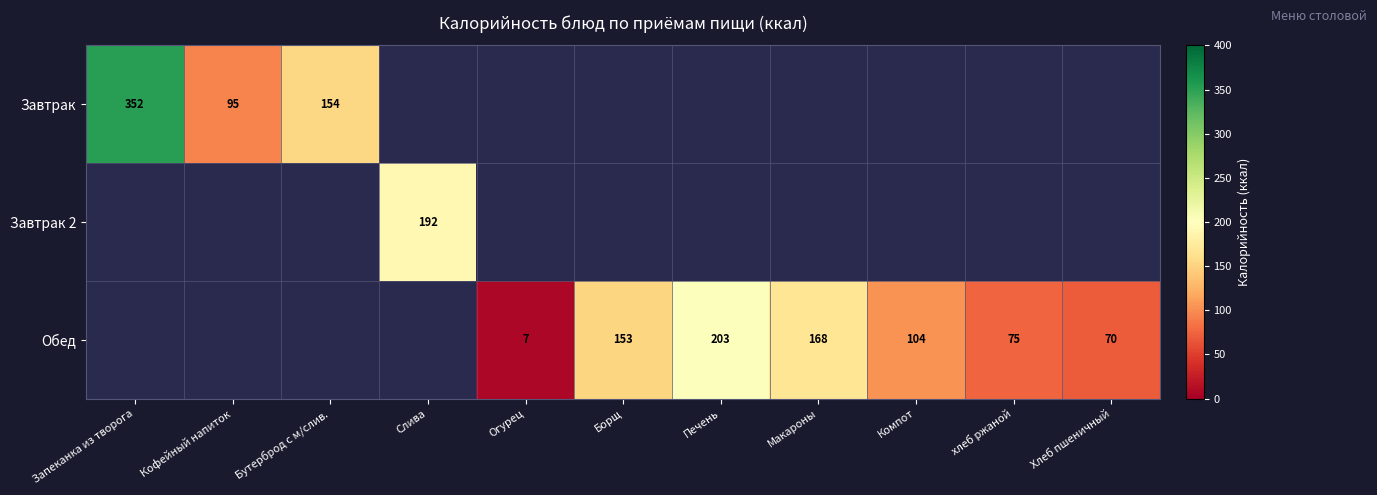

What is the sum of the Обед values at Печень and Огурец?

210